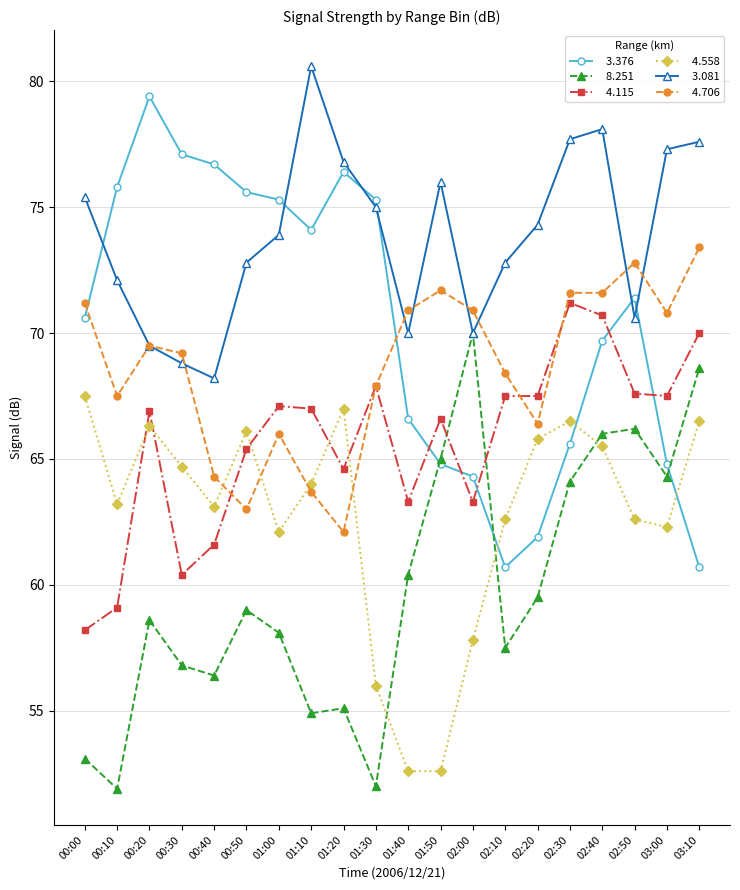

What is the difference between the highest and lowest values at 01:30?

23.3